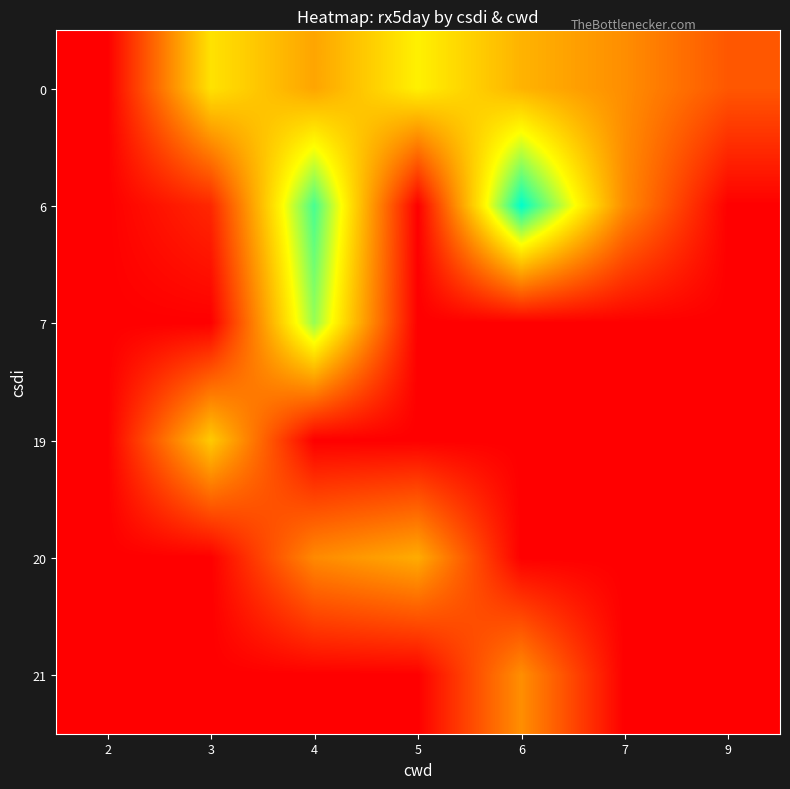

At how many categories does at least one series exceed 30?

6